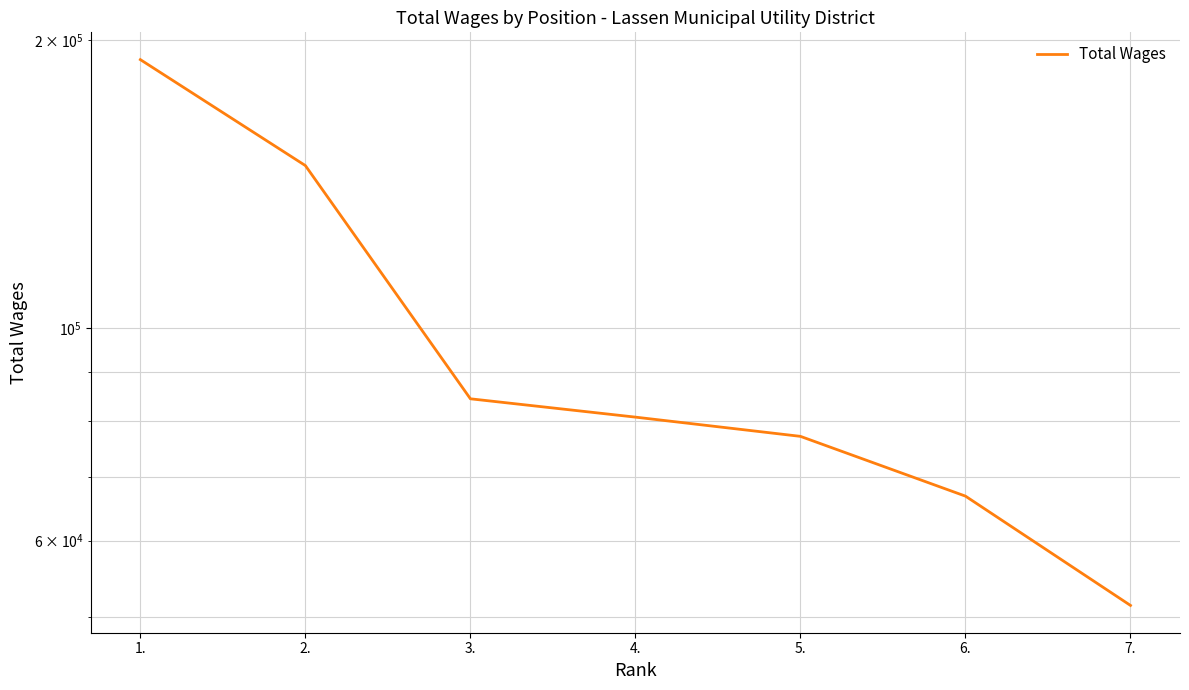

Reading left to right, what are all the values shown in this chart?

1.=190733	2.=147841	3.=84389	4.=80751	5.=77102	6.=66782	7.=51349